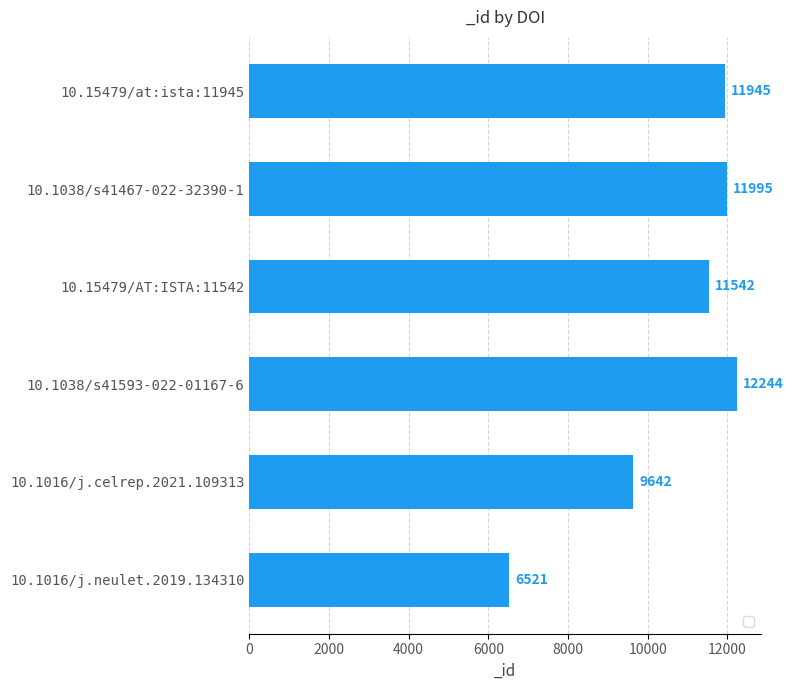

At which label is the value closest to 9382?

10.1016/j.celrep.2021.109313